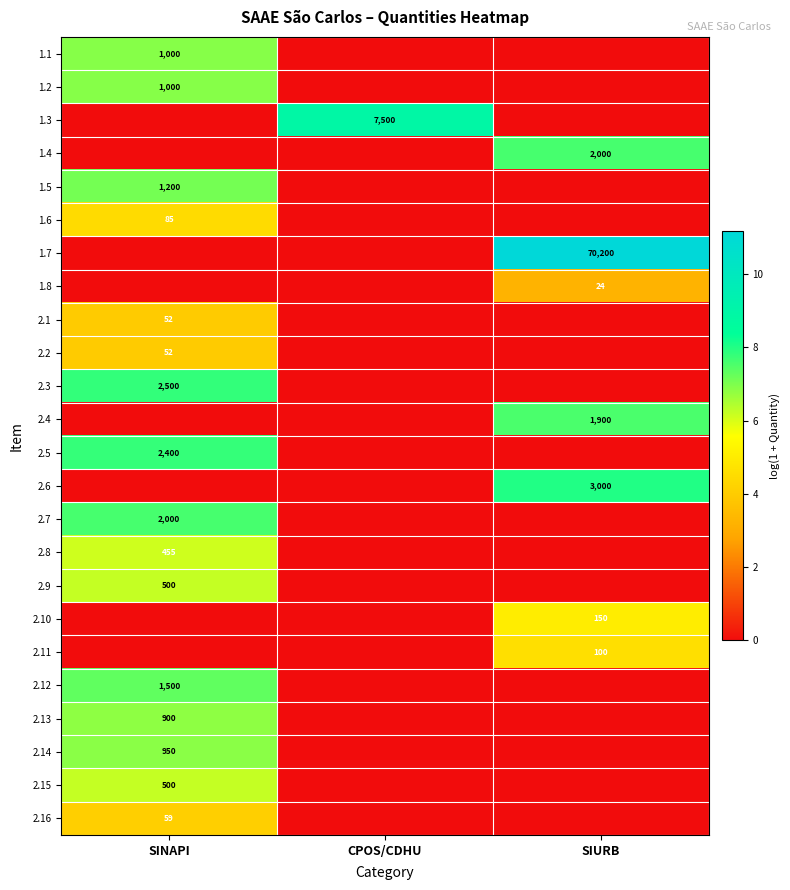

Is it true that 1.2 equals 1000 at SINAPI?

True